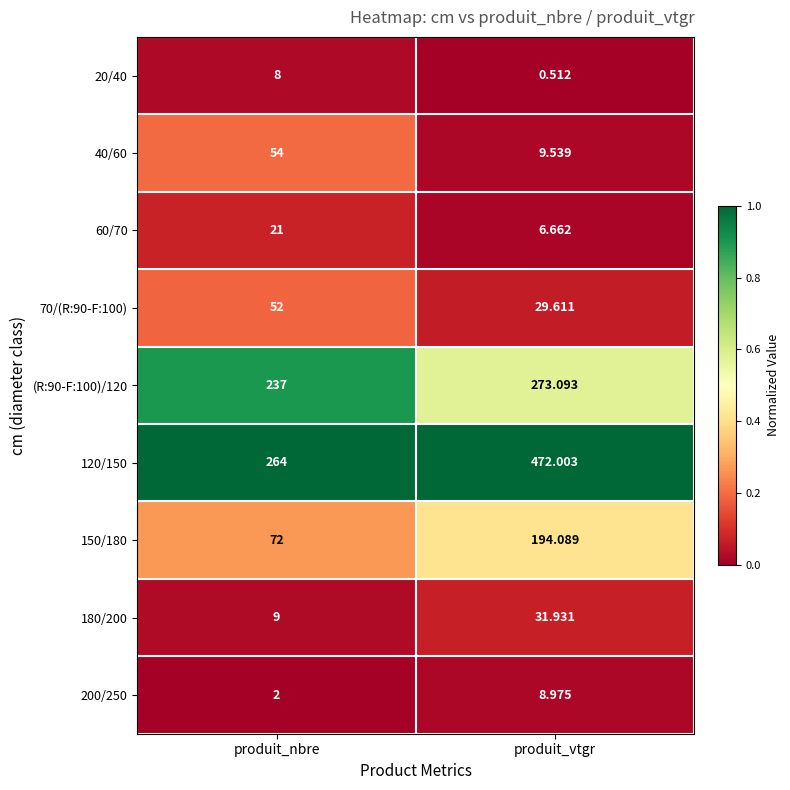

Count the number of categories in the chart.

2